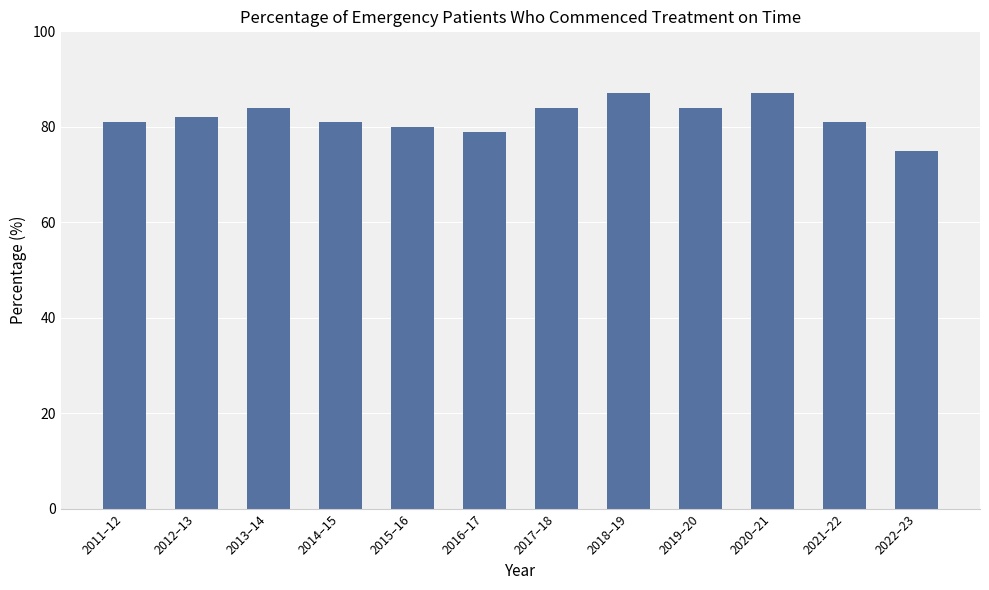

What is the average value?

82